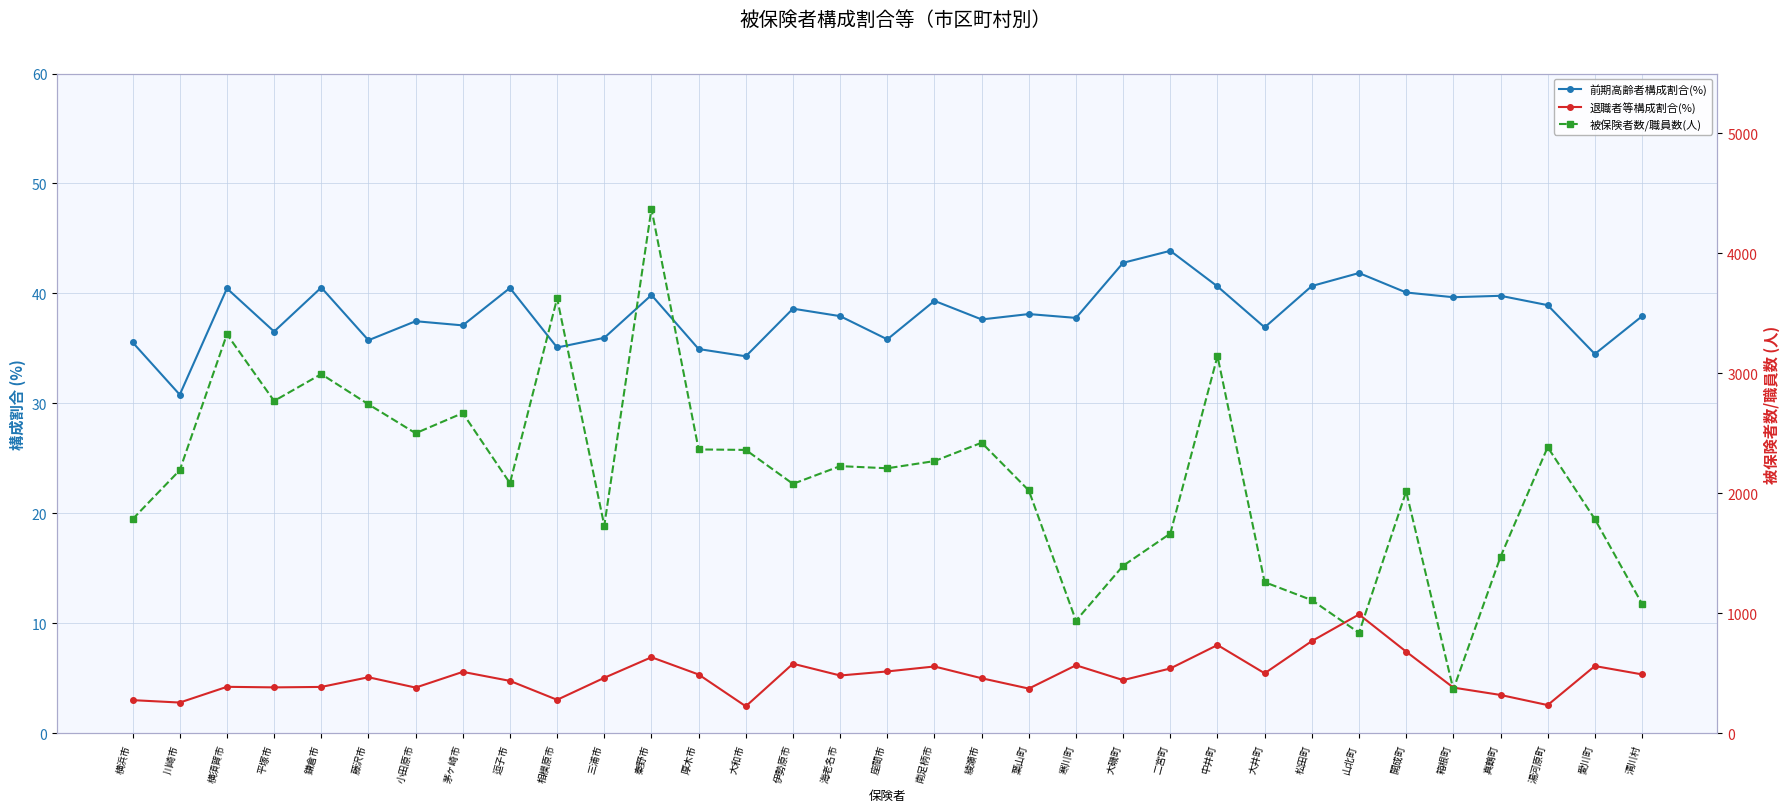

Is it true that 前期高齢者構成割合(%) equals 39.3 at 南足柄市?

True